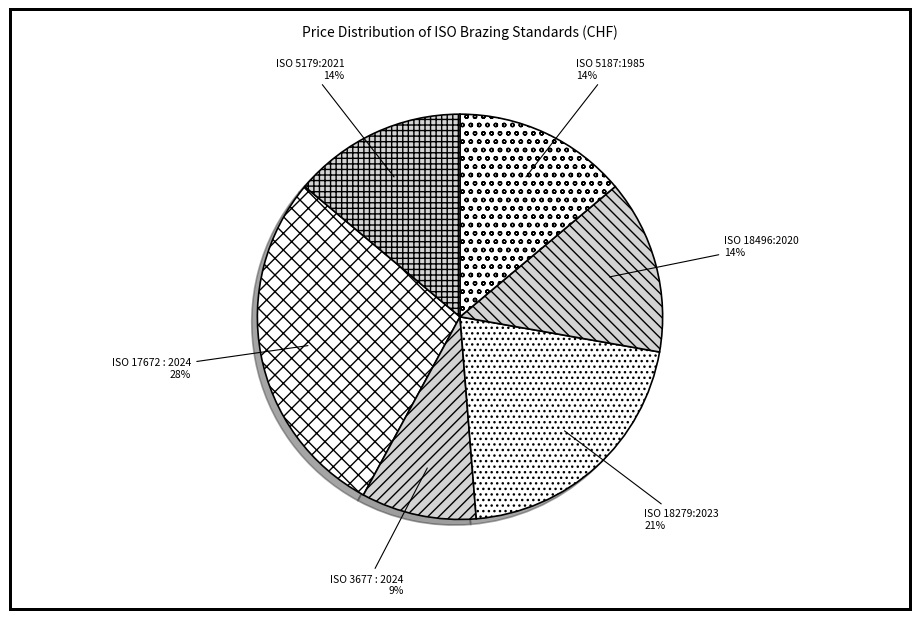

How many segments does this pie chart have?

6